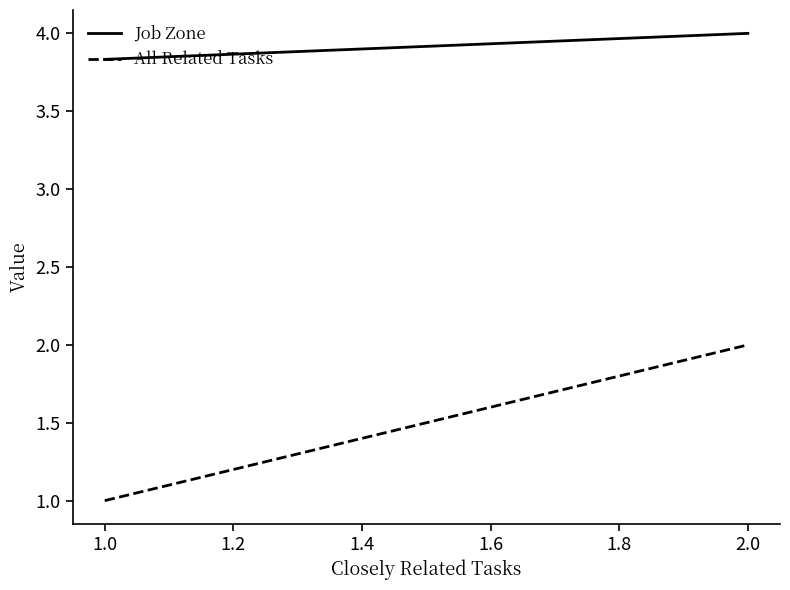

Which series has the largest total across all categories?

Job Zone